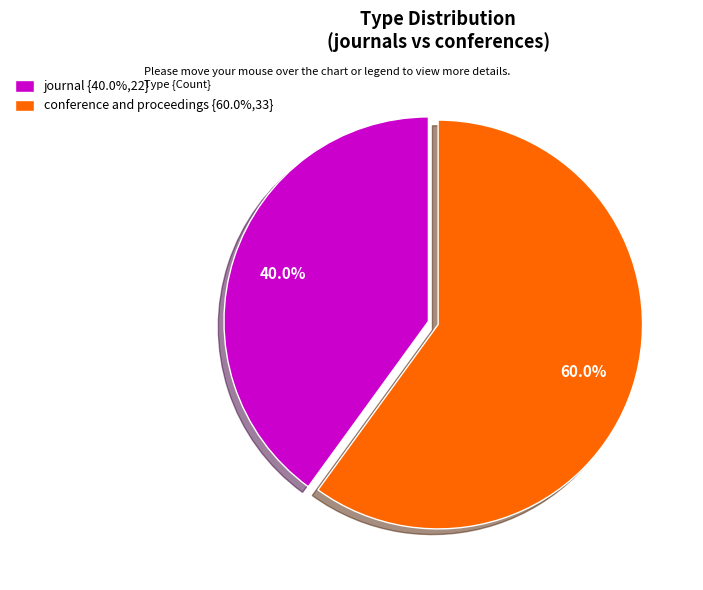

How many segments does this pie chart have?

2